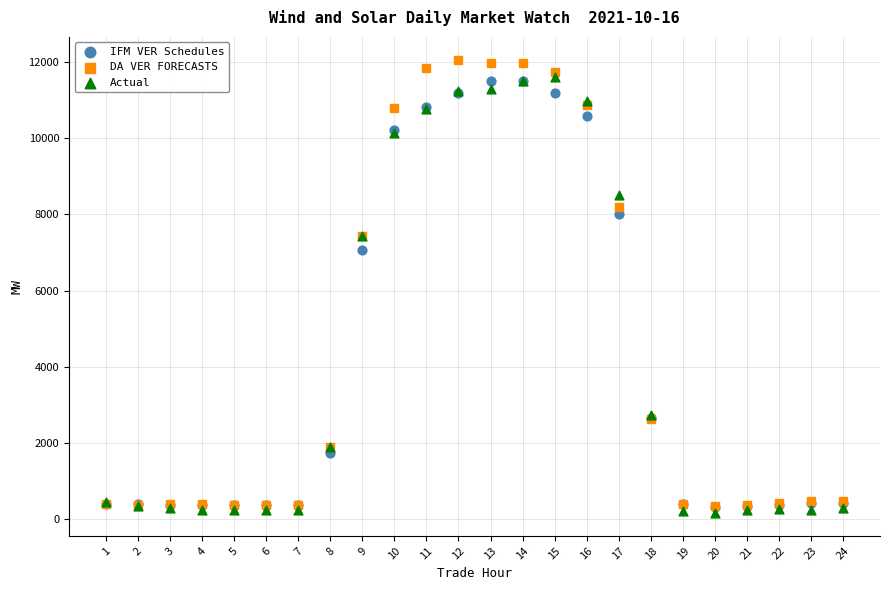

Which series contains the lowest Y value?

Actual